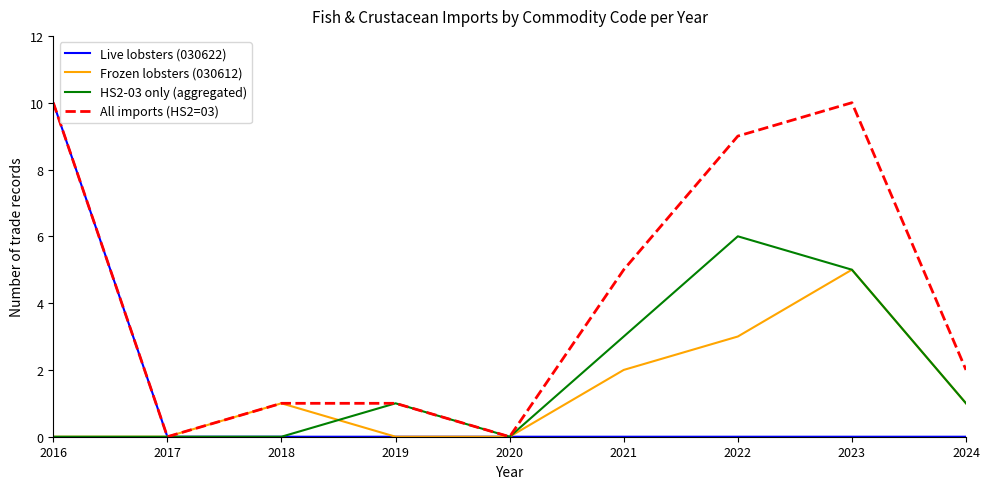

Does the chart have visible grid lines?

No